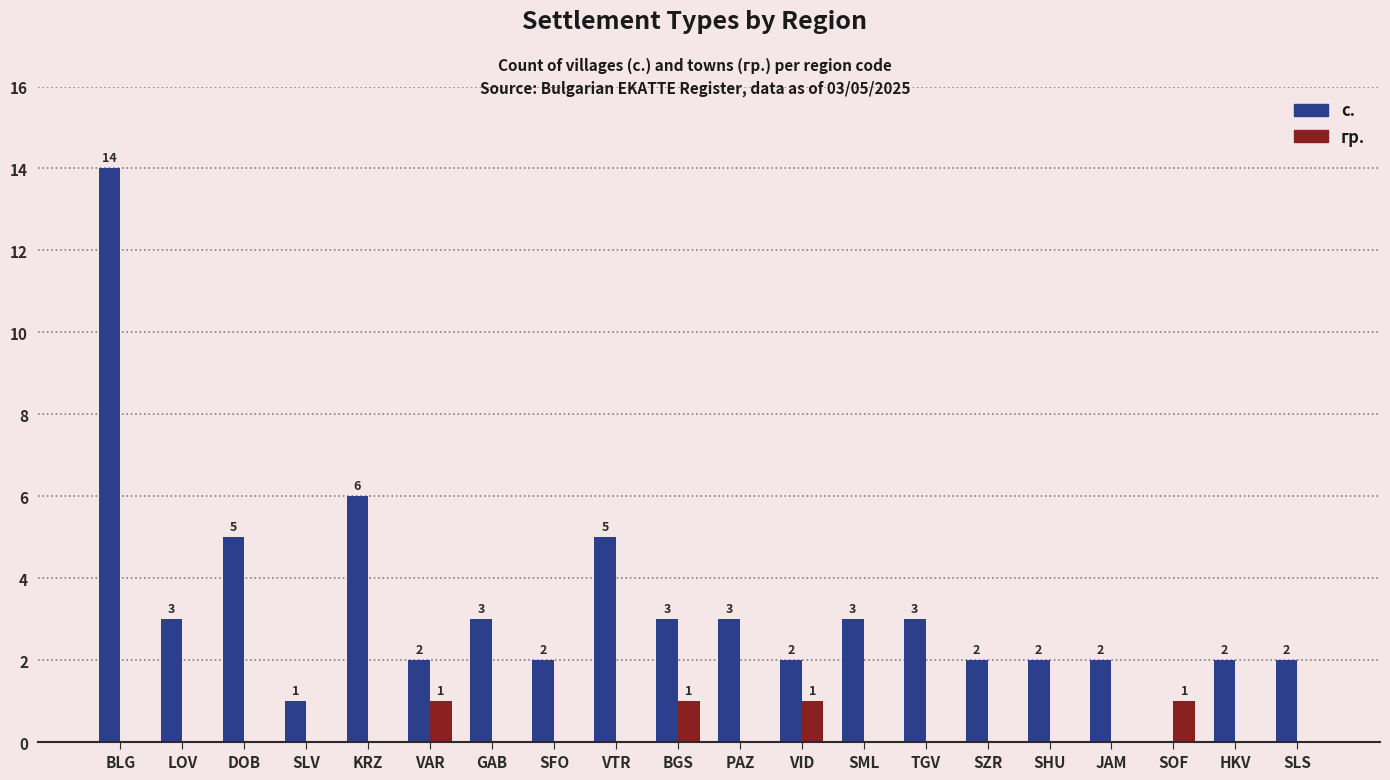

At which label is с. closest to 7?

KRZ